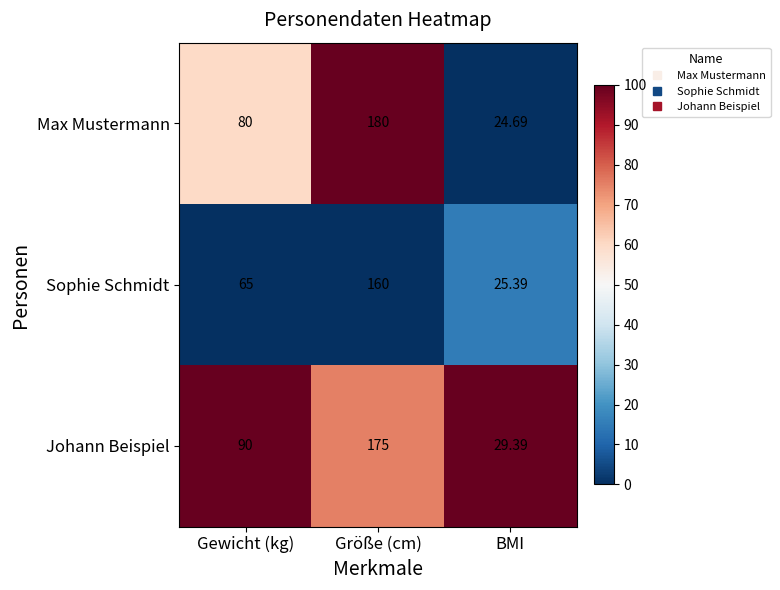

At which category does the chart reach its peak across all series?

Größe (cm)